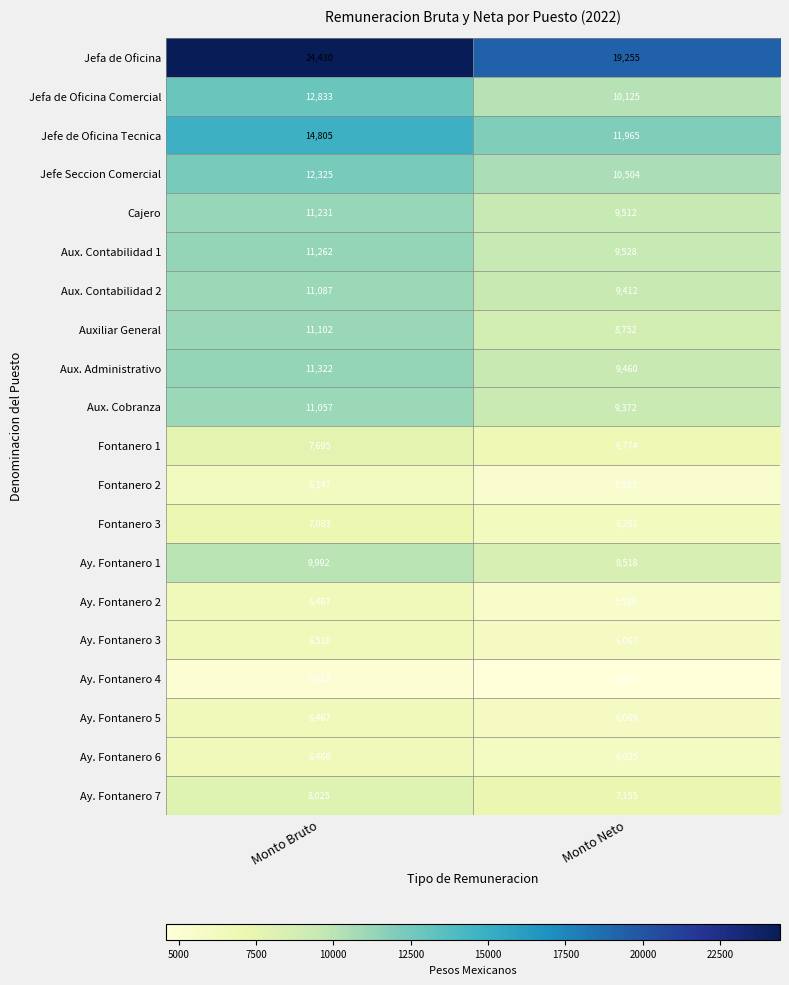

The Cajero series shows 2825 at Monto Neto. True or false?

False